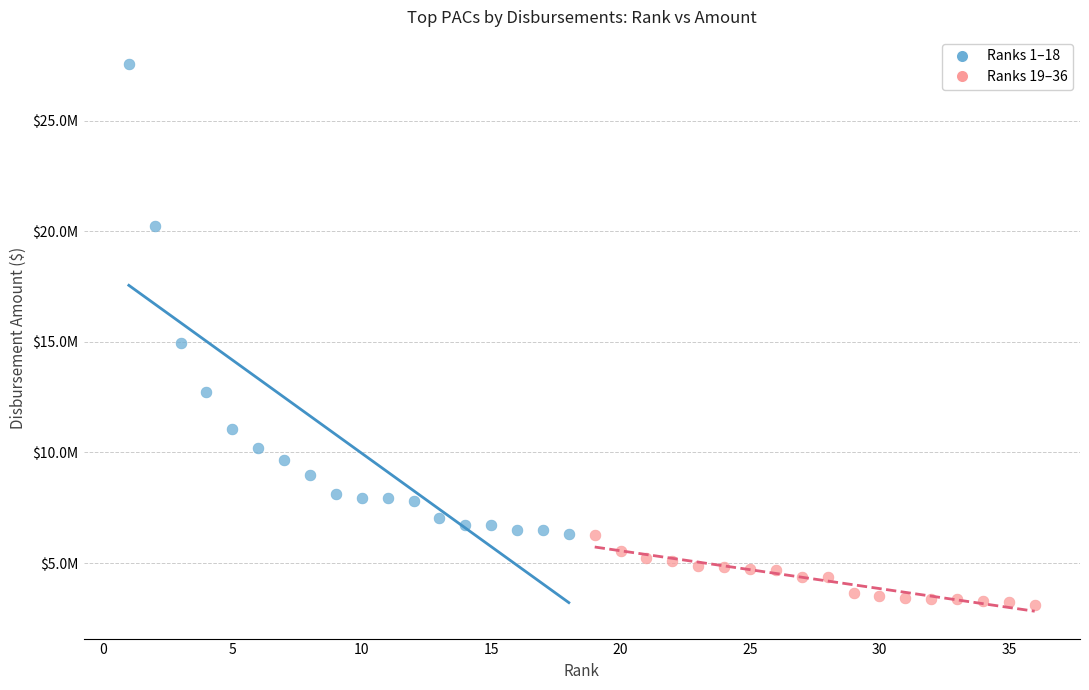

Which series contains the lowest Y value?

Ranks 19–36